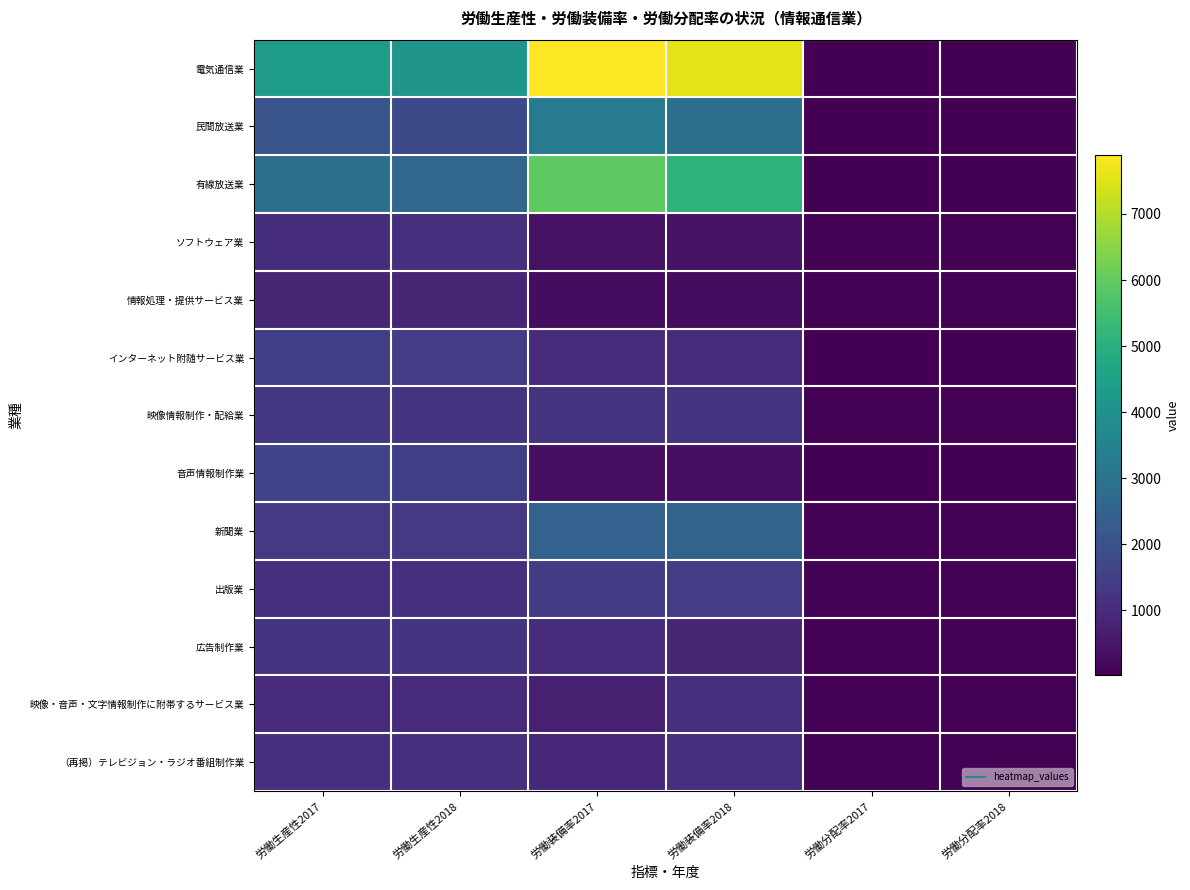

Which category has the lowest value across all series?

労働分配率2017